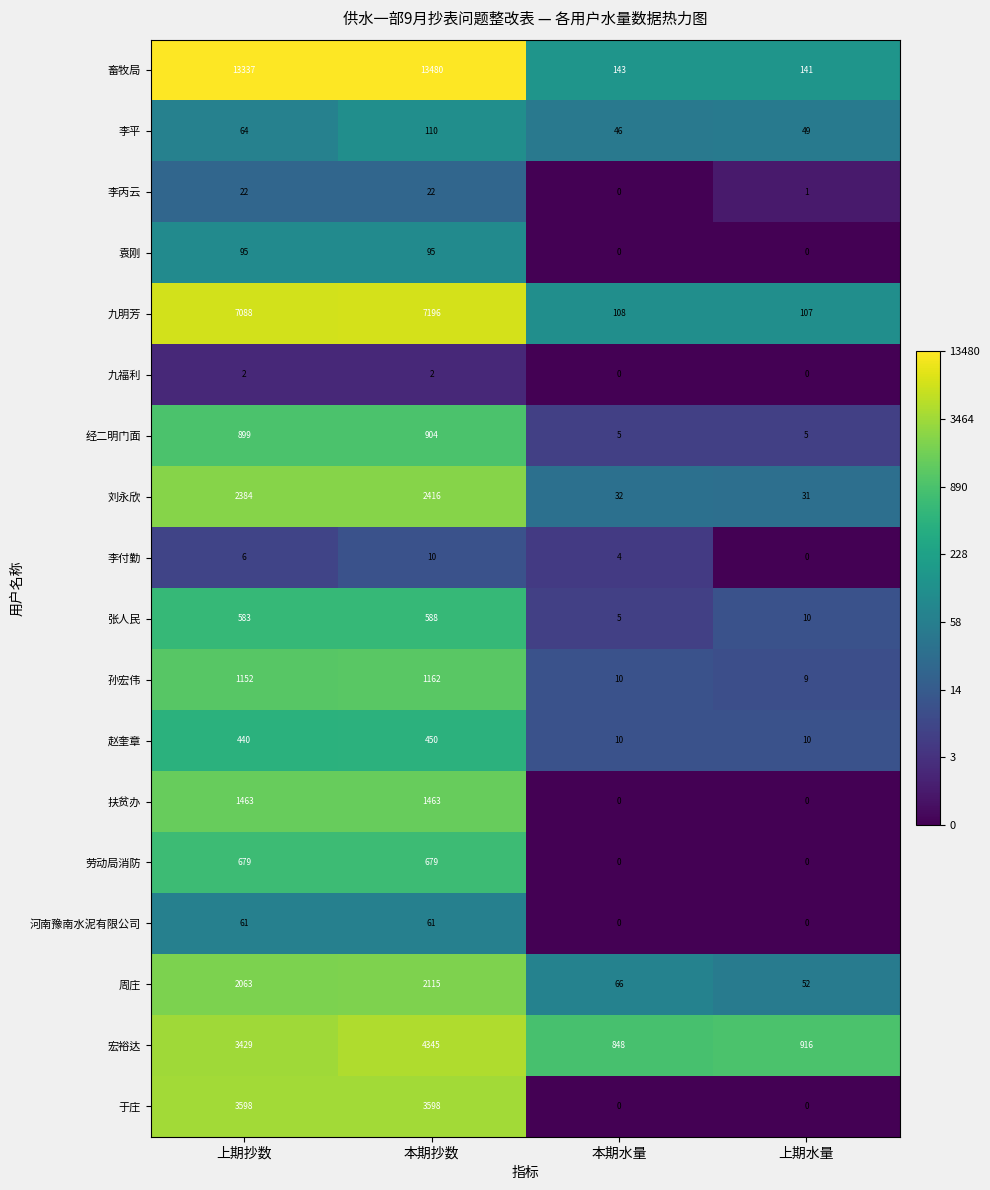

At 上期抄数, list the series in order from smallest to largest.

九福利, 李付勤, 李丙云, 河南豫南水泥有限公司, 李平, 袁刚, 赵奎章, 张人民, 劳动局消防, 经二明门面, 孙宏伟, 扶贫办, 周庄, 刘永欣, 宏裕达, 于庄, 九明芳, 畜牧局